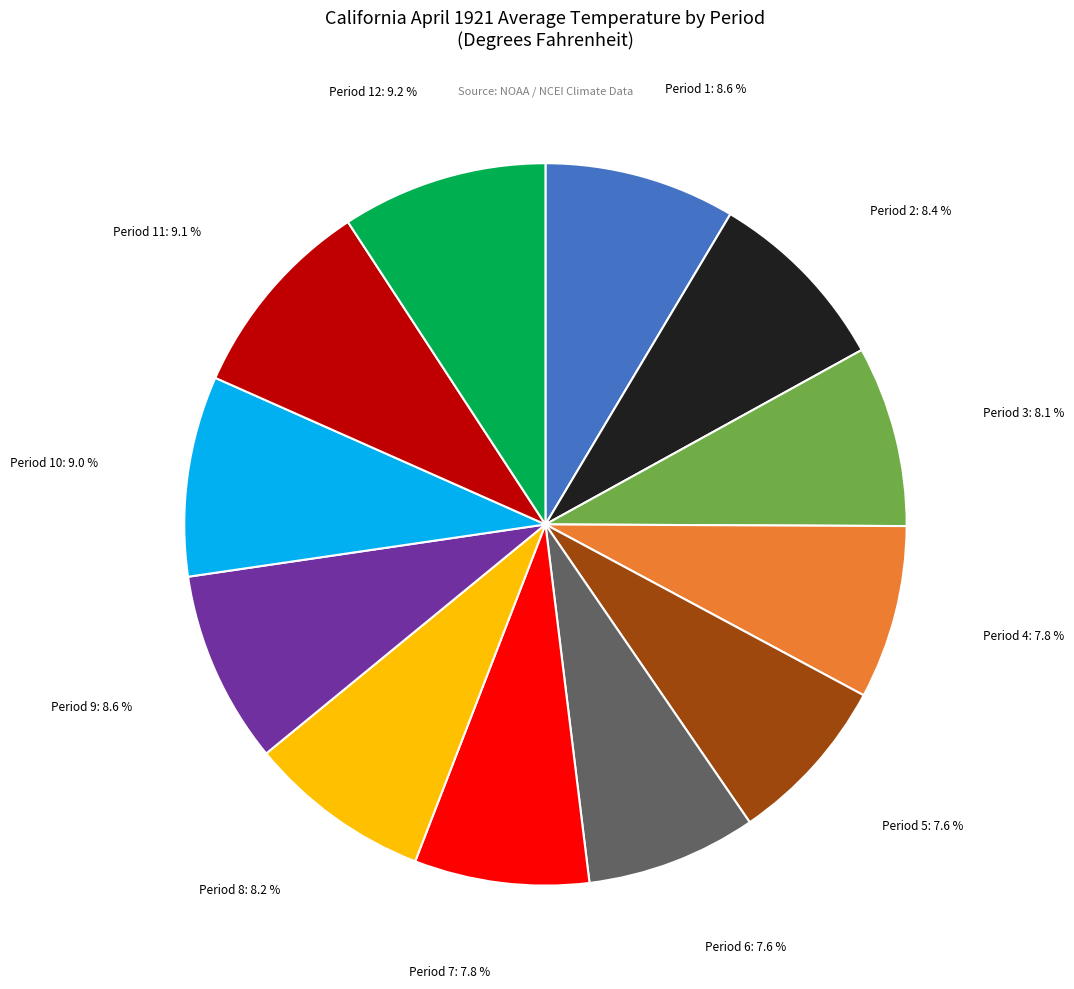

To the nearest percent, what is the average slice percentage?

8%